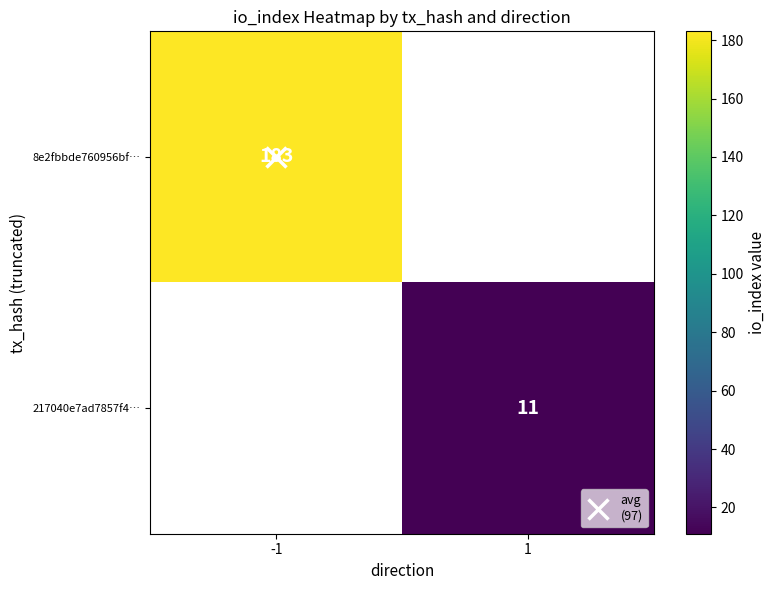

At how many categories does at least one series exceed 73?

1